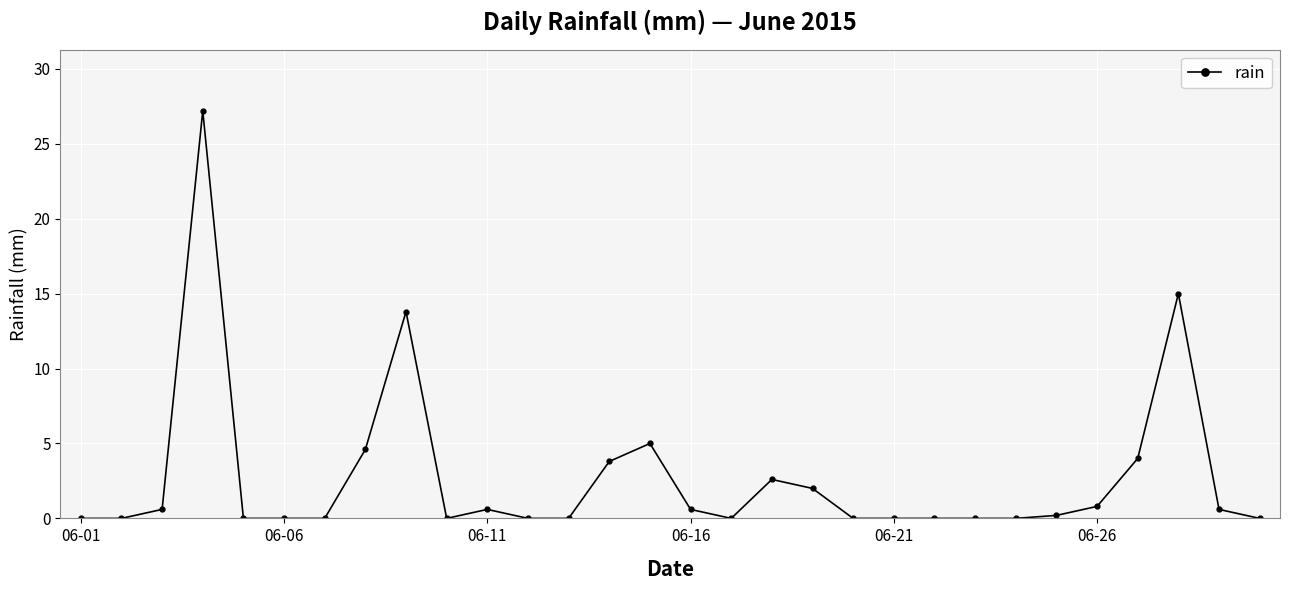

How many data points does each series have?

30